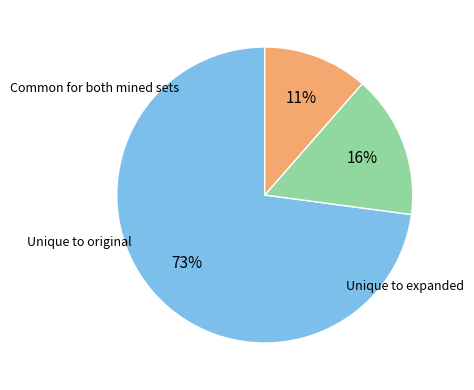

To the nearest percent, what is the average slice percentage?

33%